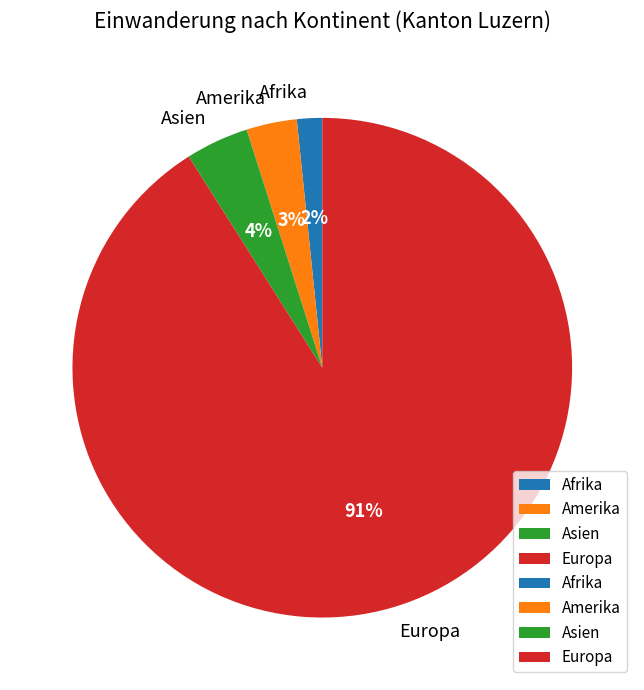

Does Europa account for over 50% of the chart?

Yes